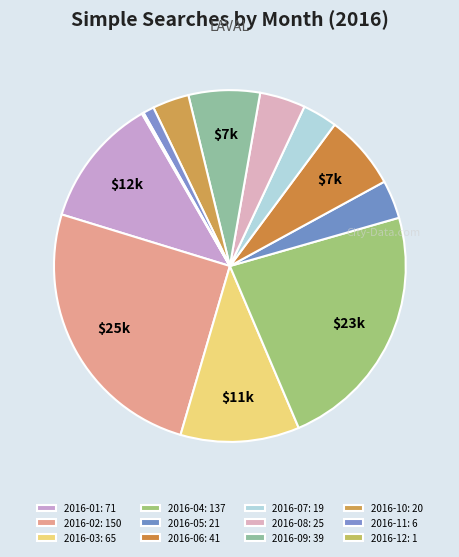

Is there a majority slice in this chart?

No